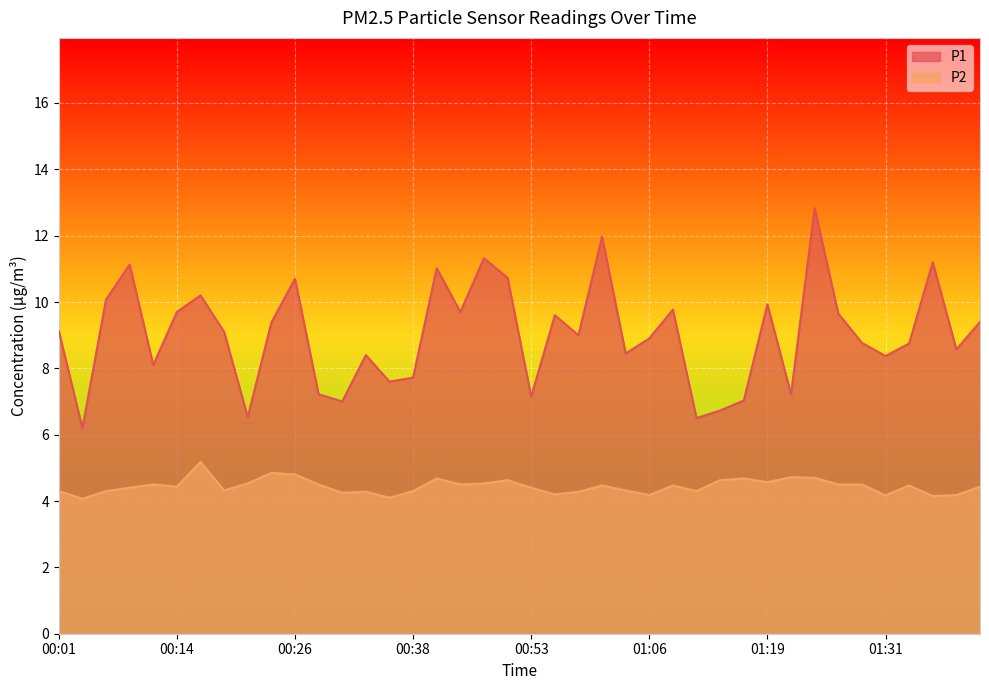

What position from the left is 00:01?

1